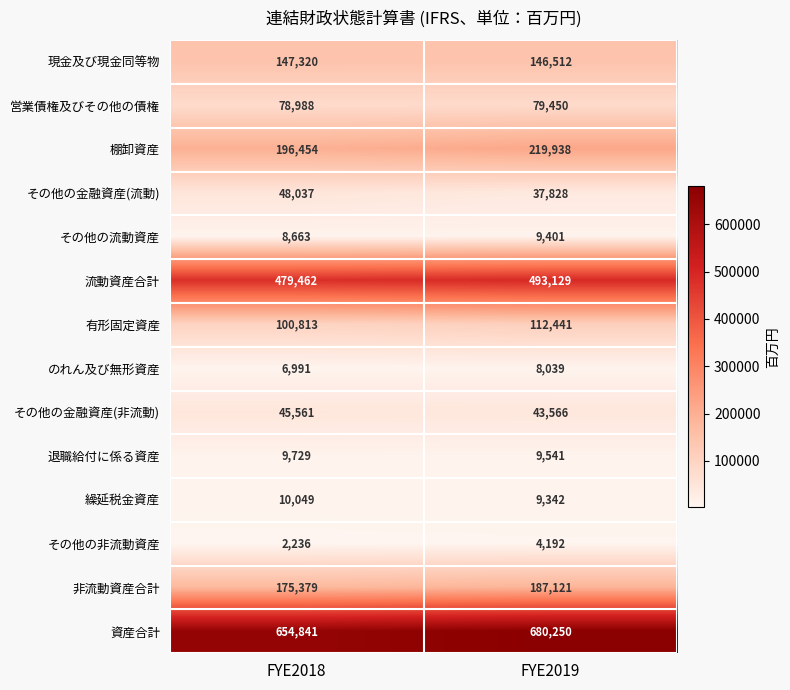

Rank the series at FYE2019 from highest to lowest value.

資産合計, 流動資産合計, 棚卸資産, 非流動資産合計, 現金及び現金同等物, 有形固定資産, 営業債権及びその他の債権, その他の金融資産(非流動), その他の金融資産(流動), 退職給付に係る資産, その他の流動資産, 繰延税金資産, のれん及び無形資産, その他の非流動資産